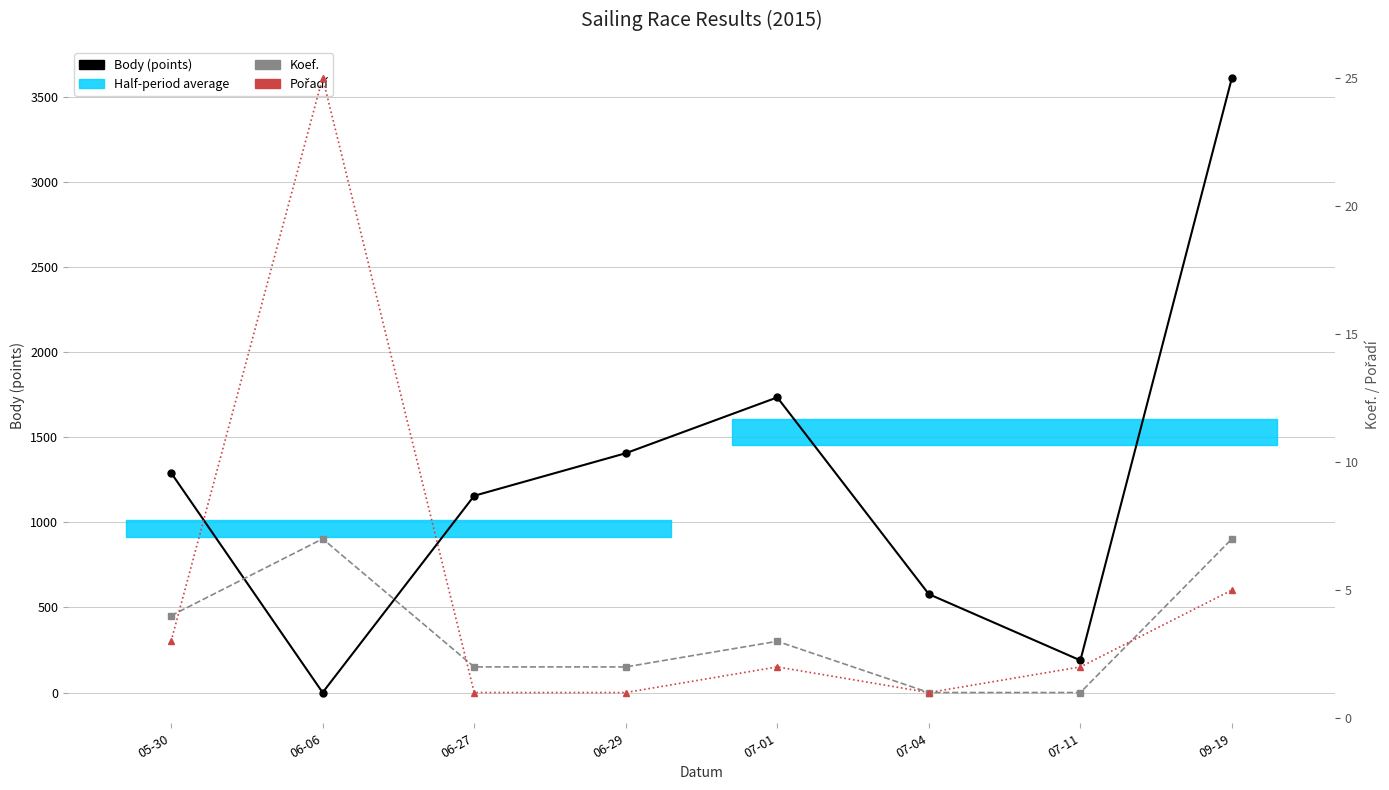

What is the label of the 8th point from the right?

05-30